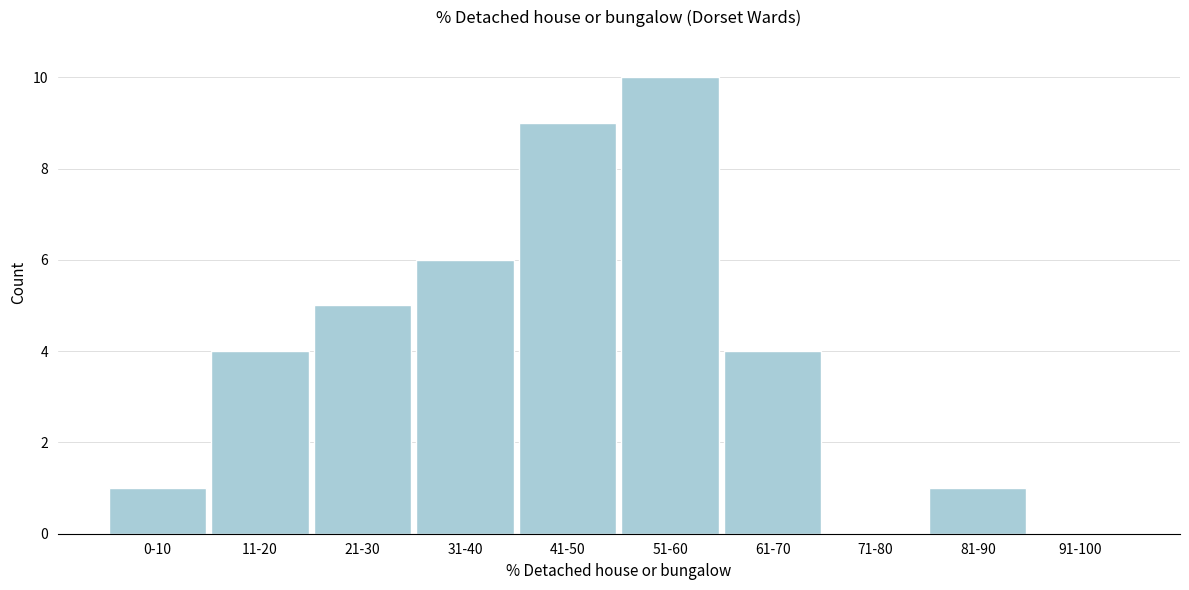

Reading left to right, what are all the values shown in this chart?

0-10=1	11-20=4	21-30=5	31-40=6	41-50=9	51-60=10	61-70=4	71-80=0	81-90=1	91-100=0